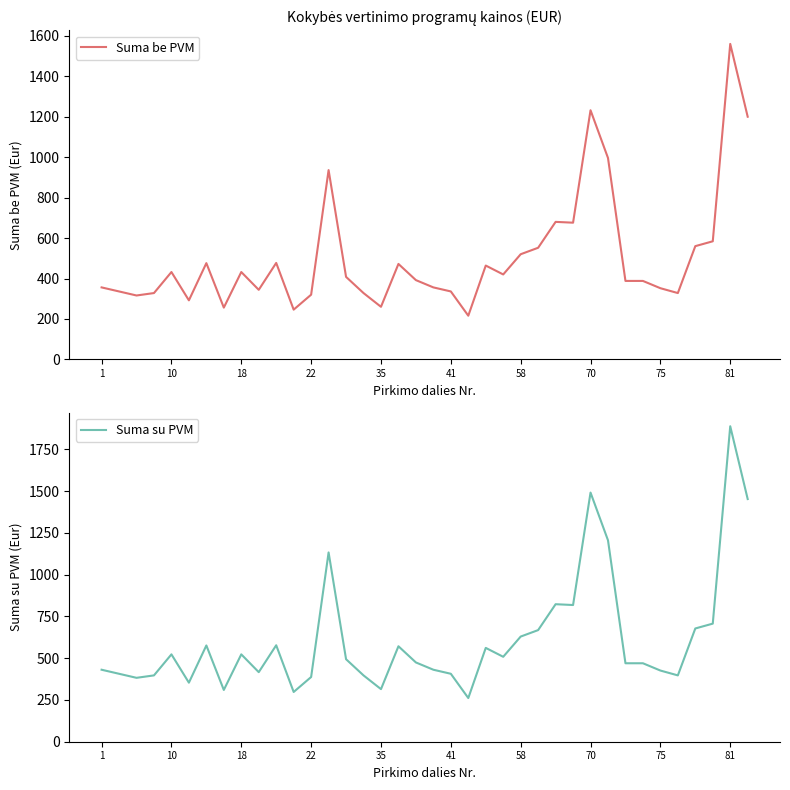

What is the maximum value for Suma be PVM?

1560